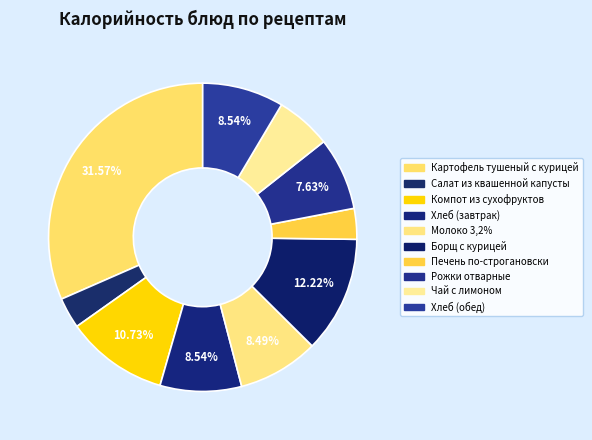

Count the number of slices in the pie.

10